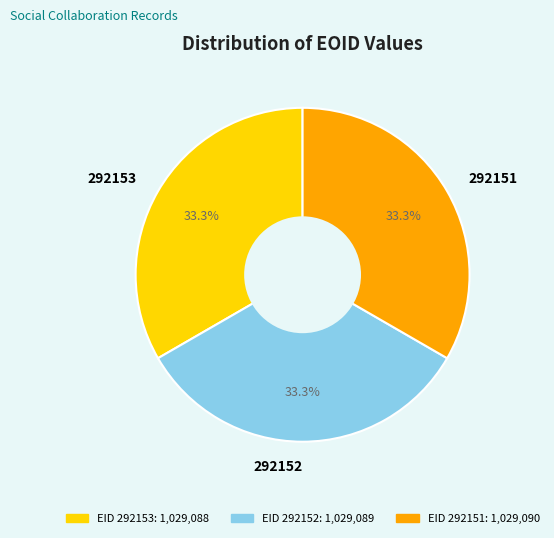

To the nearest percent, what is the combined percentage of 292151 and 292152?

67%